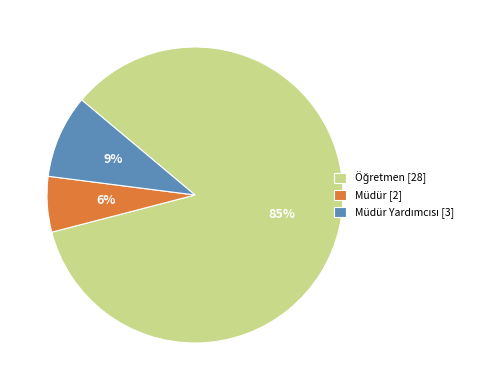

To the nearest percent, what percentage of the pie is Müdür [2]?

6%